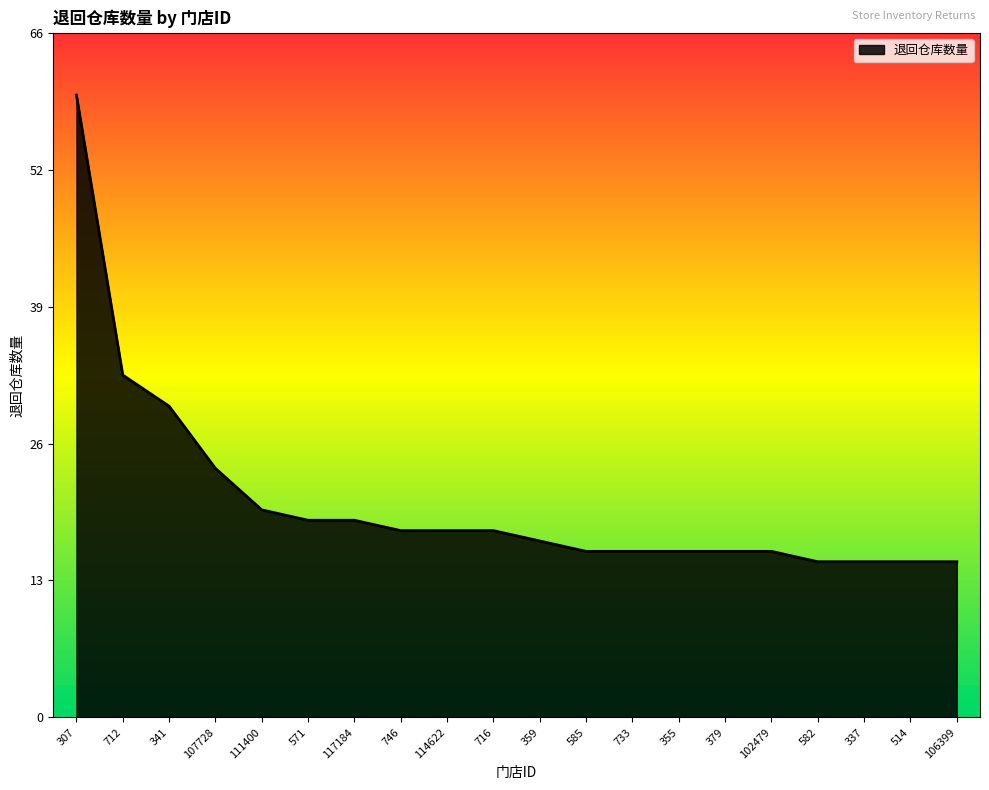

Does the chart have visible grid lines?

No